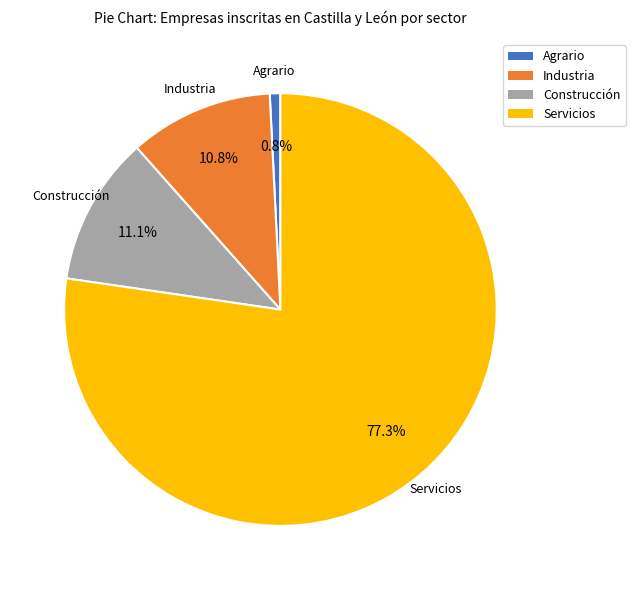

To the nearest percent, what is the combined percentage of Servicios and Agrario?

78%